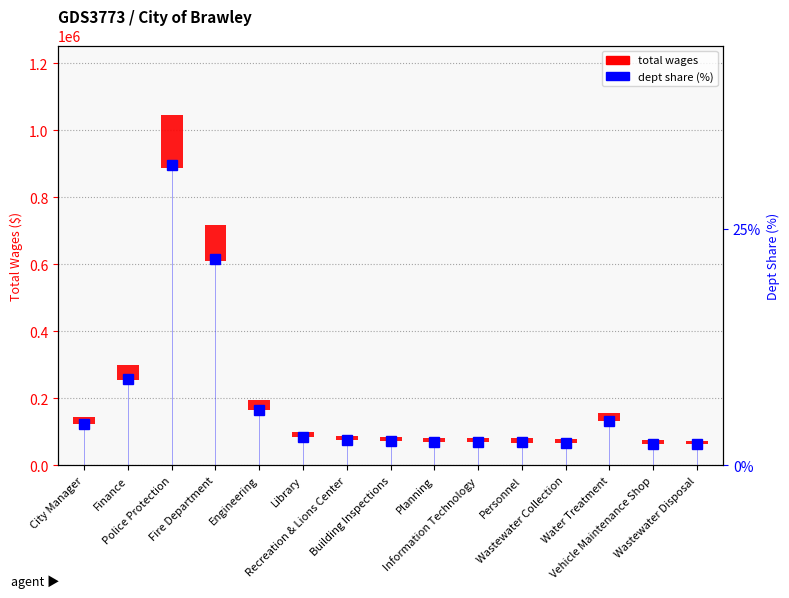

What is the difference between the highest and lowest values at Information Technology?

12040.6